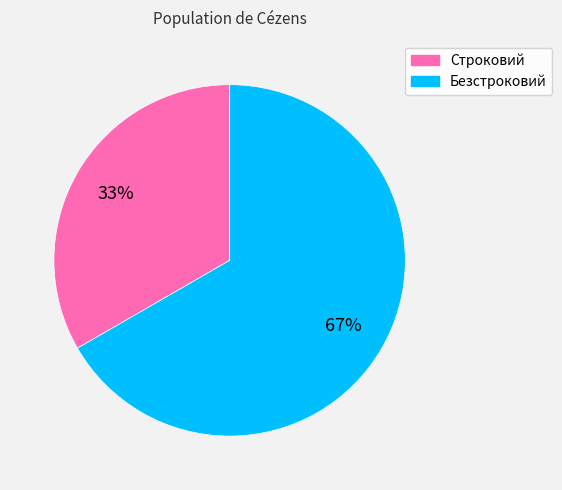

The Безстроковий slice represents 67% of the pie. True or false?

True